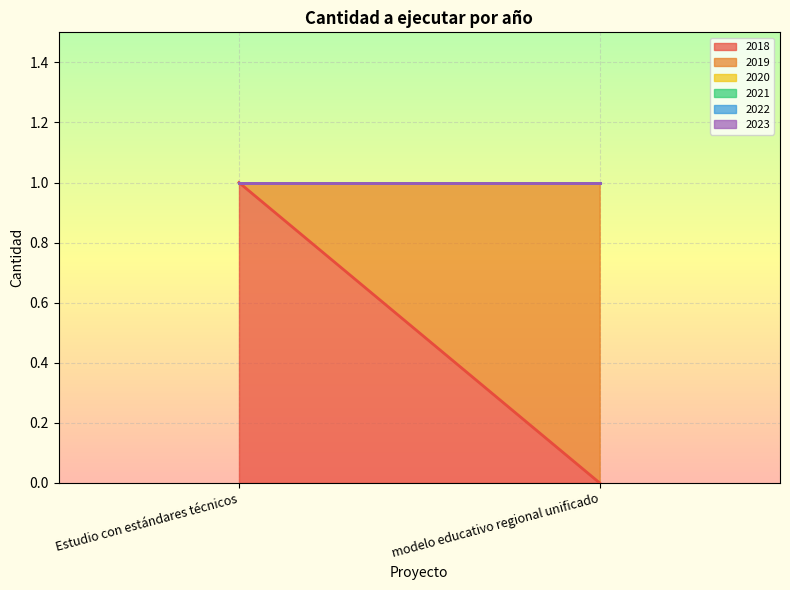

Rank the series at Estudio con estándares técnicos from lowest to highest value.

2019, 2020, 2021, 2022, 2023, 2018